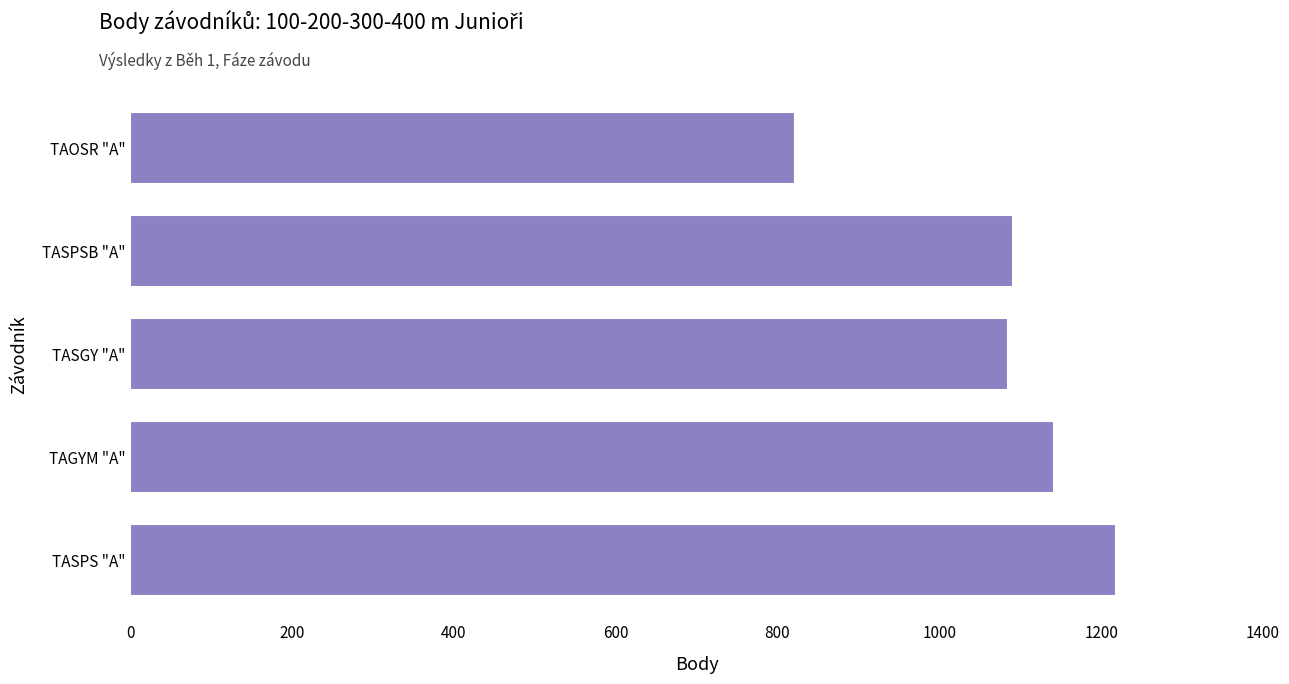

At which label is the value closest to 1020?

TASGY "A"